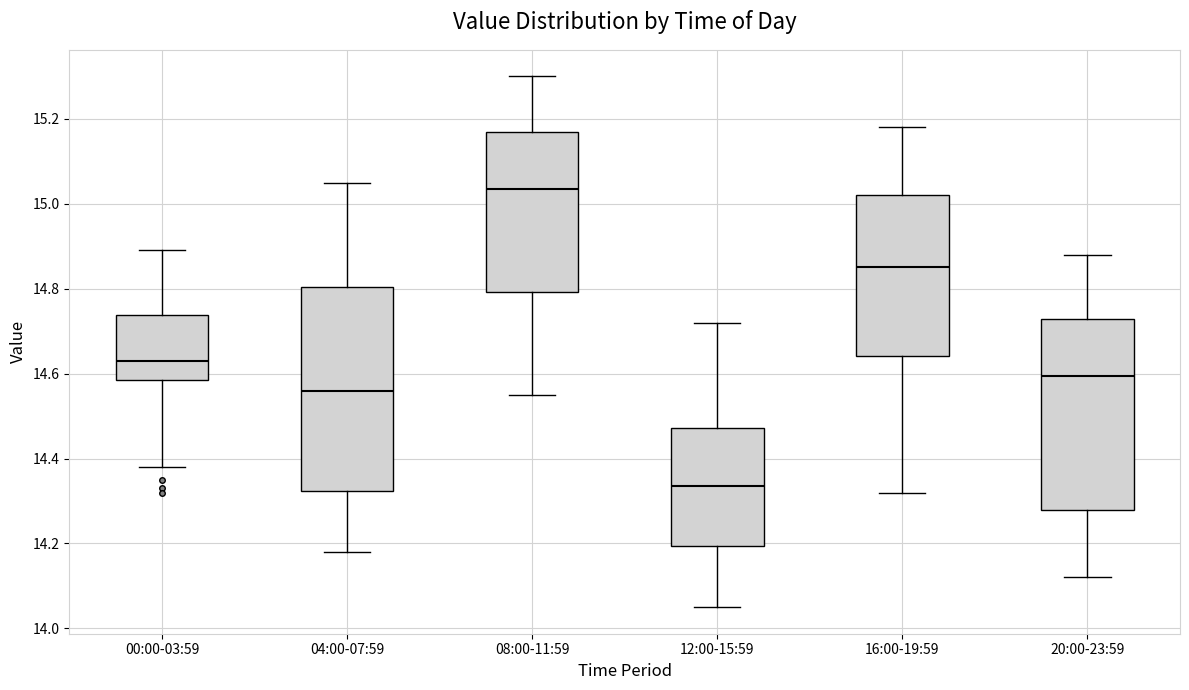

Where is the lower edge of the box for 04:00-07:59 on the y-axis? The values are not printed on the chart, so give them approximately, as read against the axis.

14.32